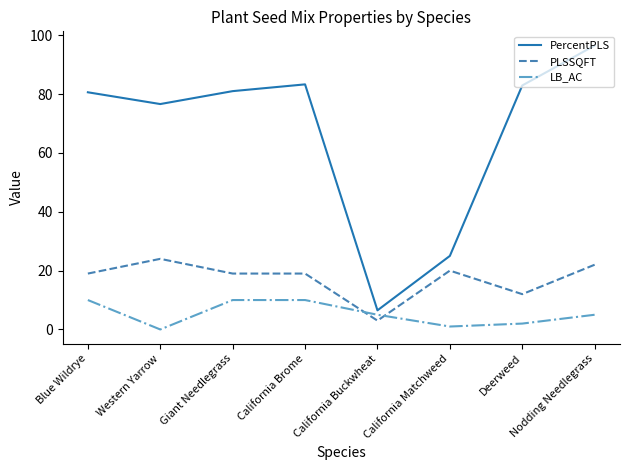

Where is the first local minimum for LB_AC?

Western Yarrow